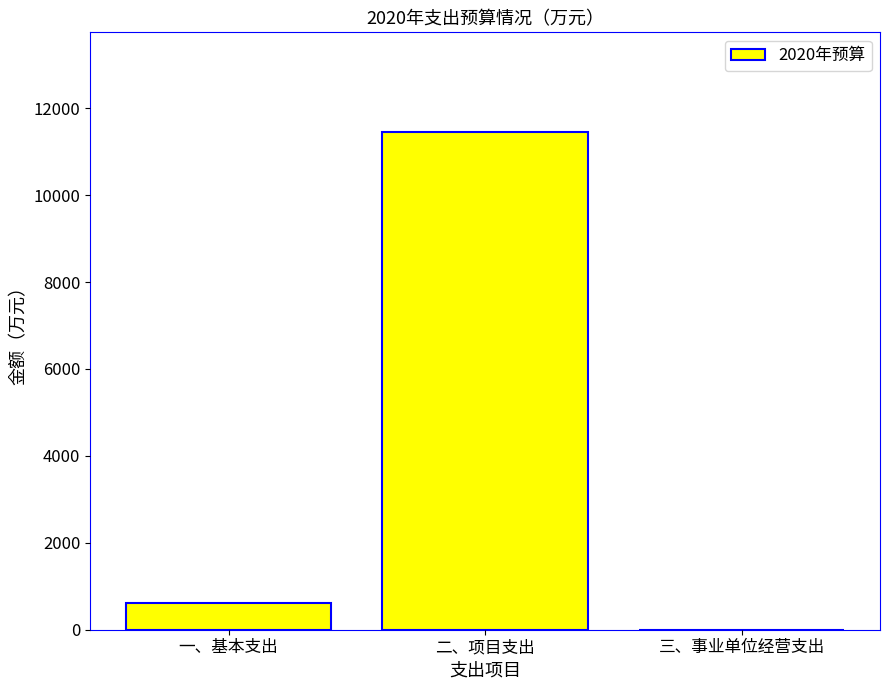

Are the bars grouped side by side (vs. stacked)?

No